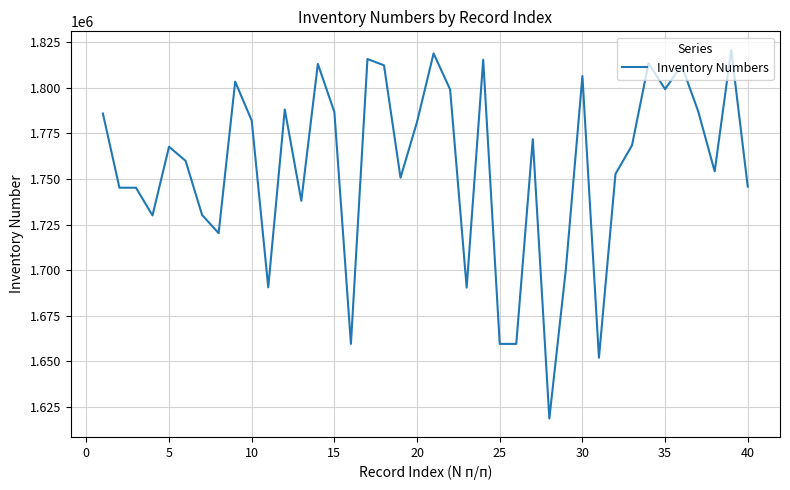

What is the difference between the maximum and minimum values?

202200